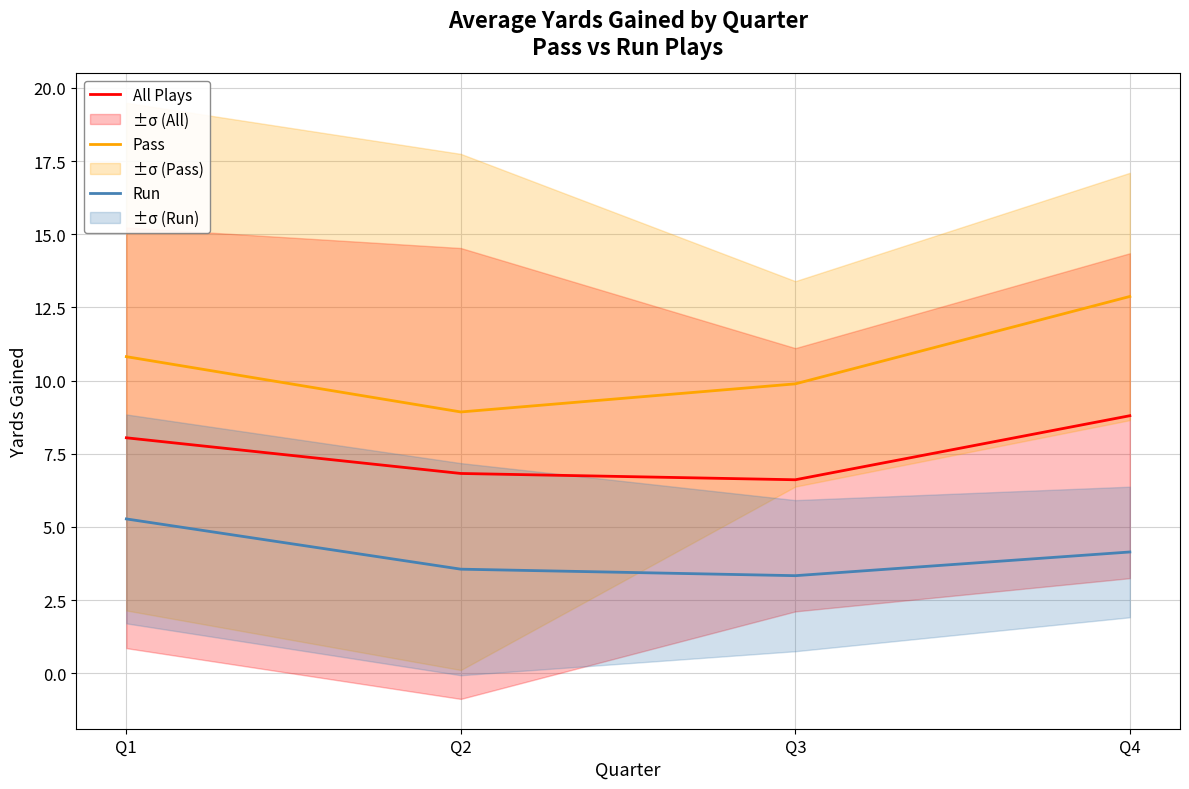

What is the value of the Run point at the 1st from the left?

5.3